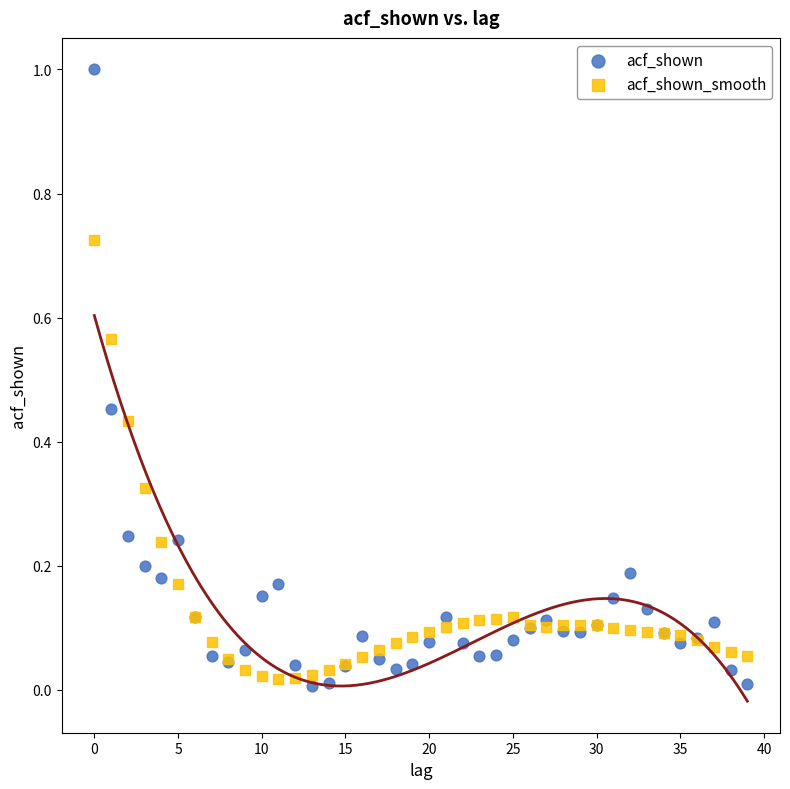

What are all the series names shown in the legend?

acf_shown, acf_shown_smooth